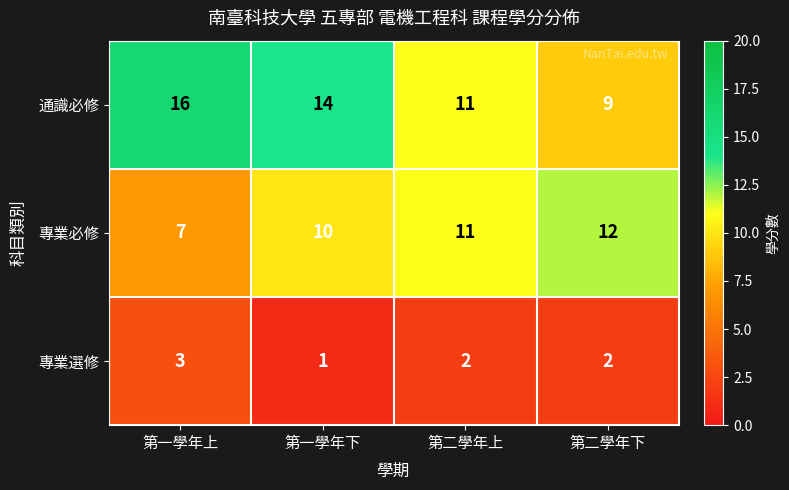

True or false: 通識必修 has a value of 14 at 第一學年下.

True